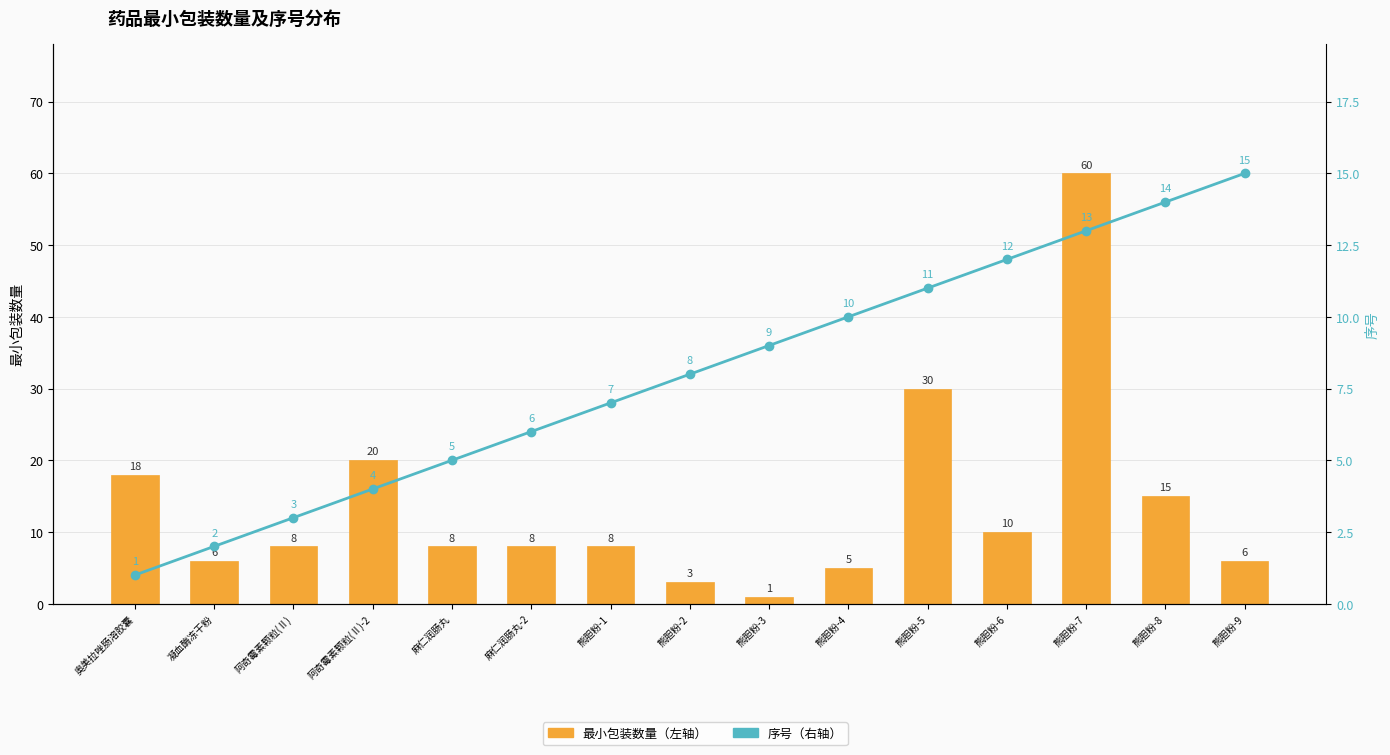

How many data points in 最小包装数量（左轴） are above 8?

6